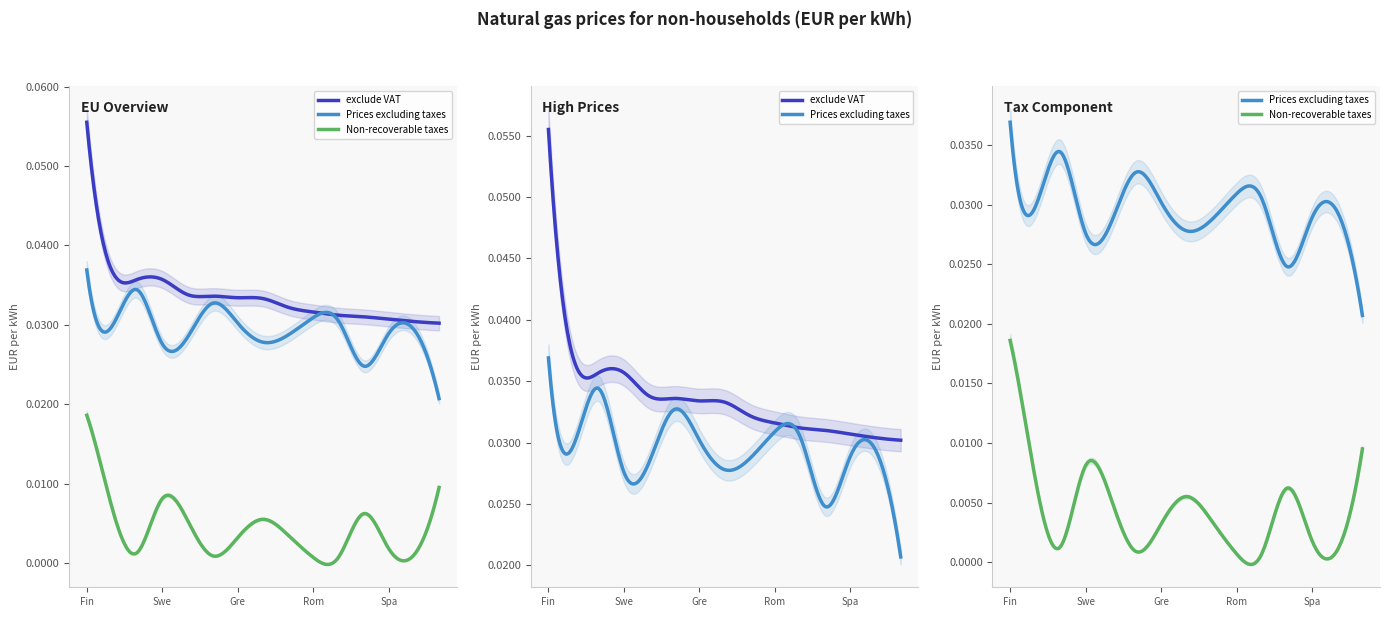

What are all the series names shown in the legend?

exclude VAT, Prices excluding taxes, Non-recoverable taxes